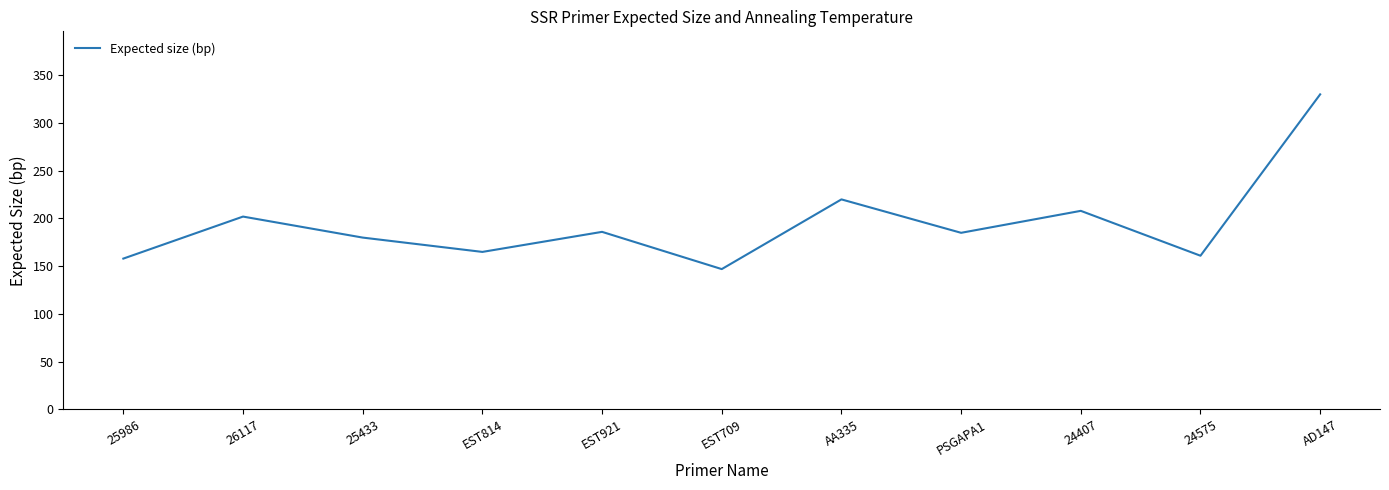

At which label is the value closest to 238?

AA335